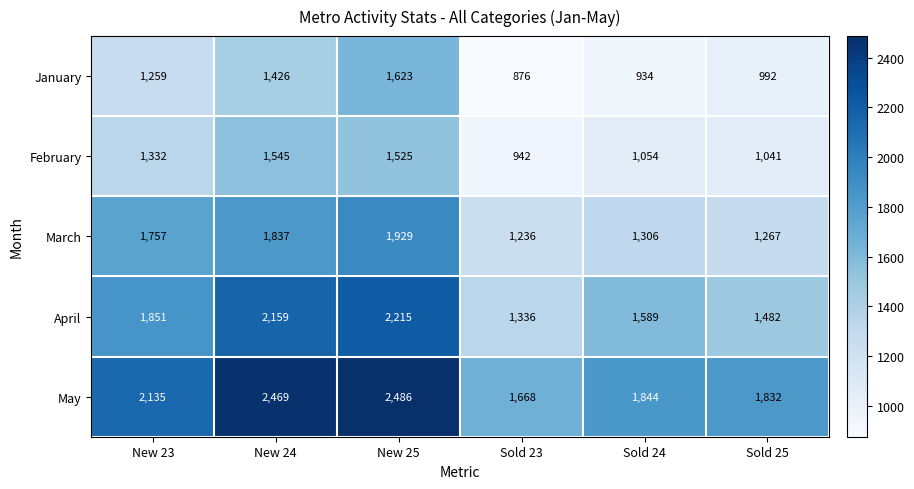

Between New 23 and Sold 23, which series saw the biggest shift?

March